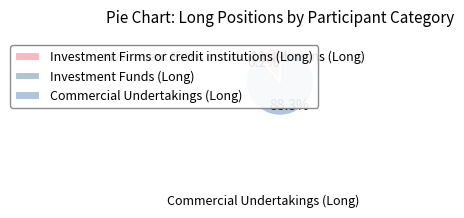

What is the largest slice in the pie chart?

Commercial Undertakings (Long)